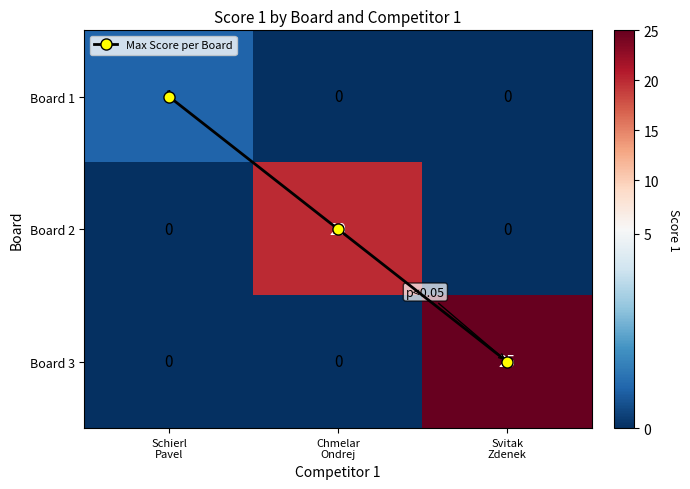

At which category does the chart reach its minimum across all series?

Schierl
Pavel